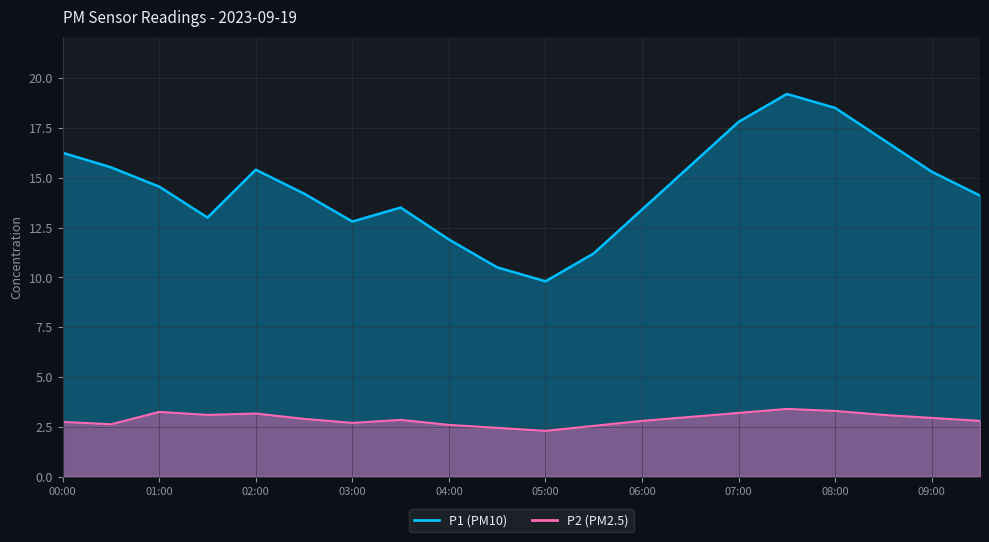

True or false: P2 and P1 intersect in this chart.

False